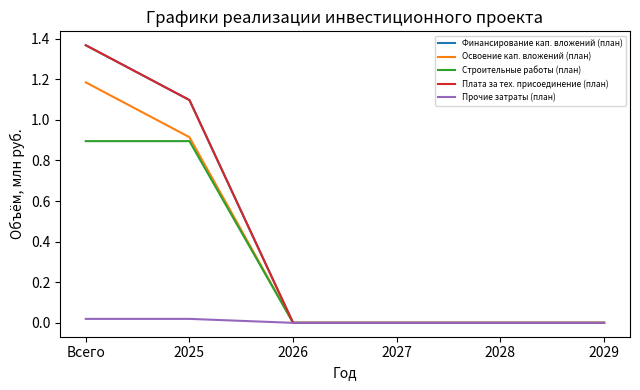

Where is Прочие затраты (план) nearest to the value 0?

2026